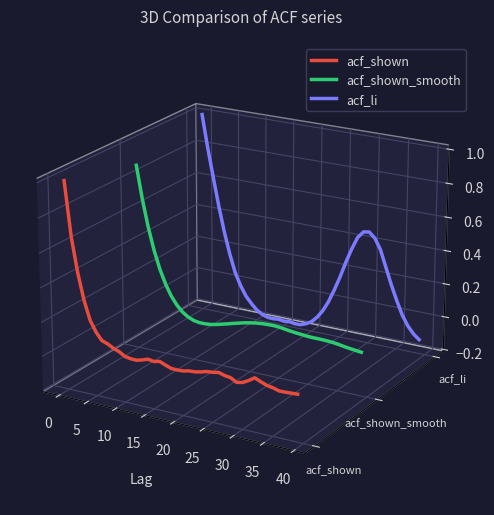

At 25, list the series in order from smallest to largest.

acf_shown, acf_shown_smooth, acf_li